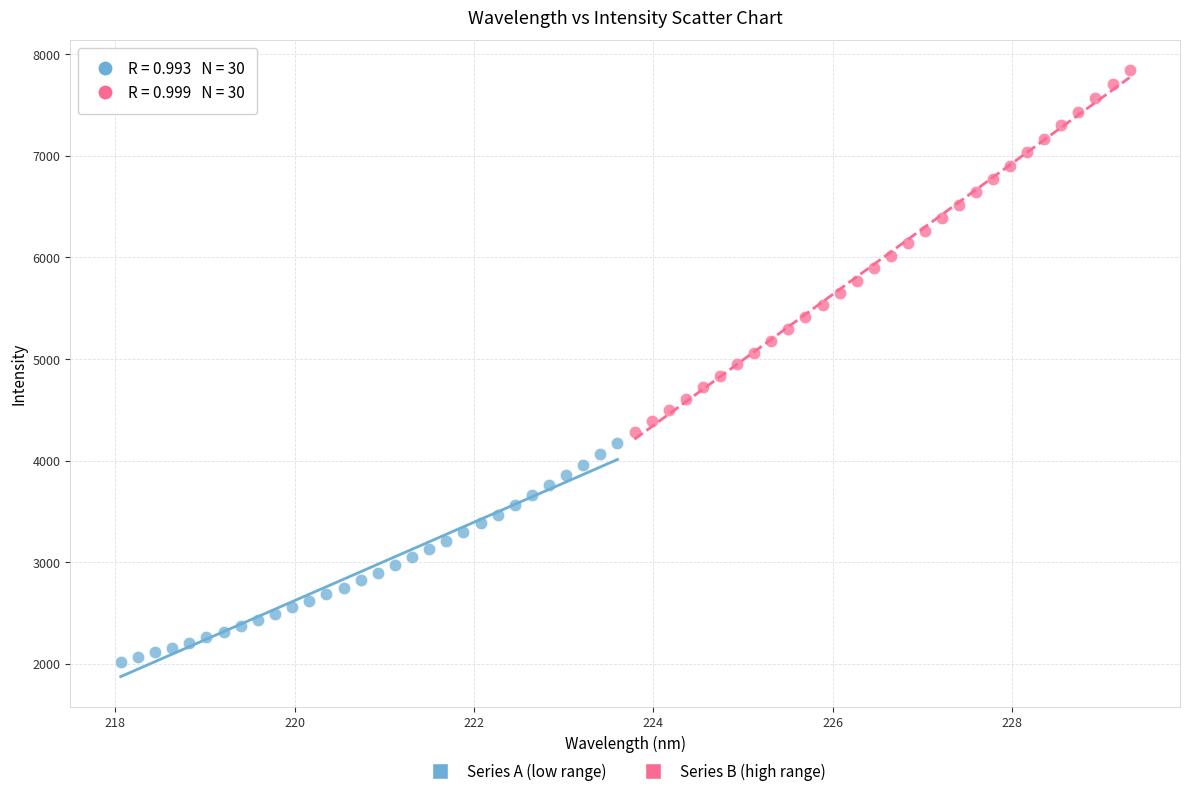

Which series reaches the minimum Y coordinate?

Series A (low range)